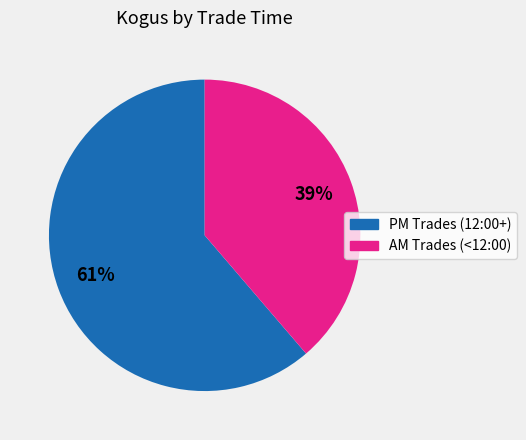

Is there a majority slice in this chart?

Yes